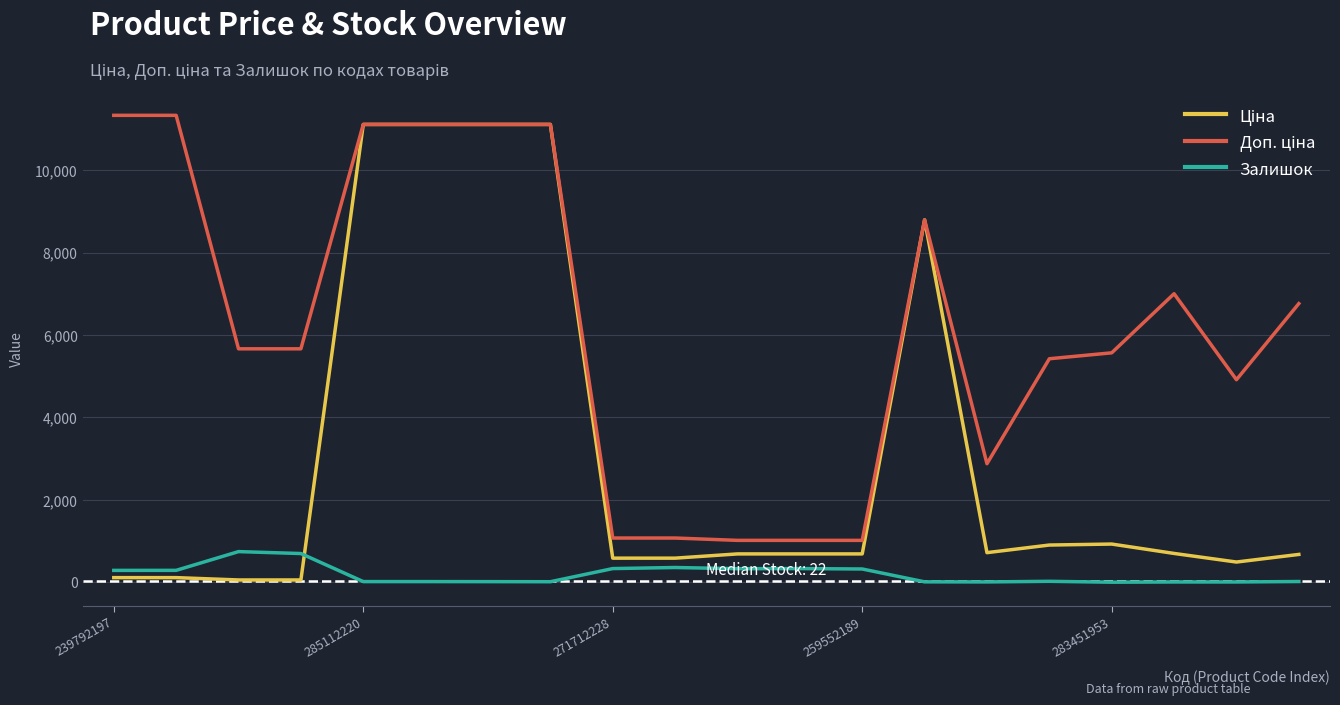

What is the greatest value displayed?

11334.0